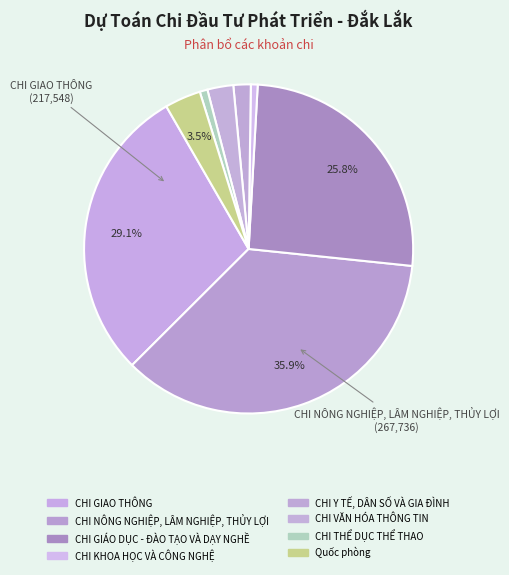

Is CHI KHOA HỌC VÀ CÔNG NGHỆ the majority of the pie?

No